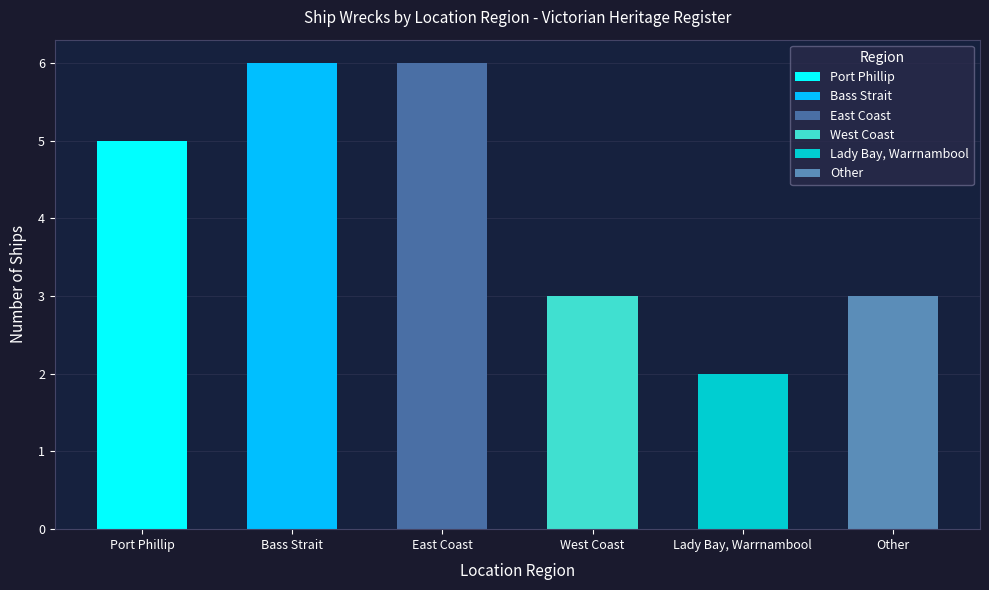

At which label does the data first exceed 5?

Bass Strait